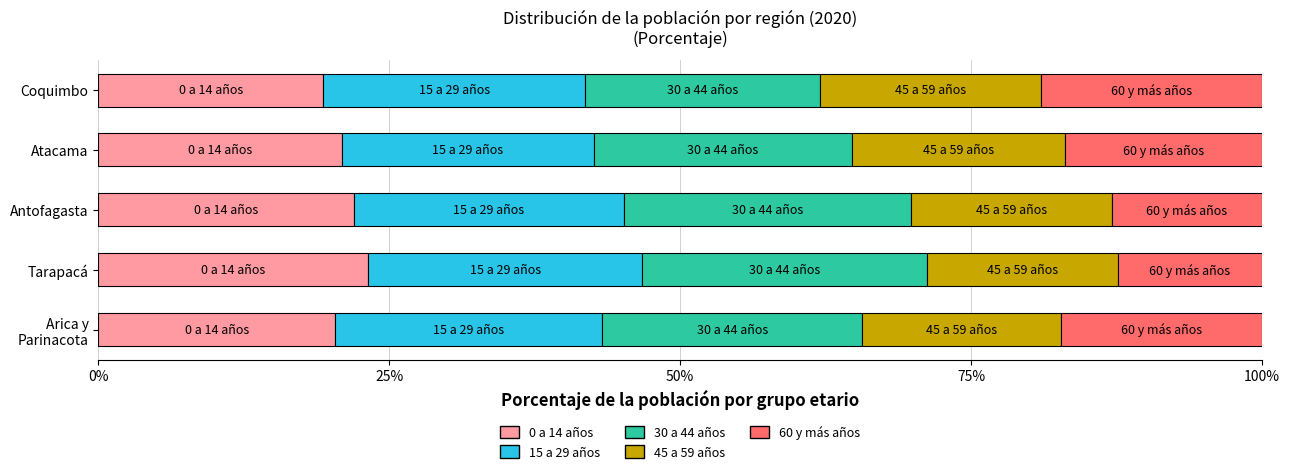

What is the lowest value of the 0 a 14 años series?

19.3